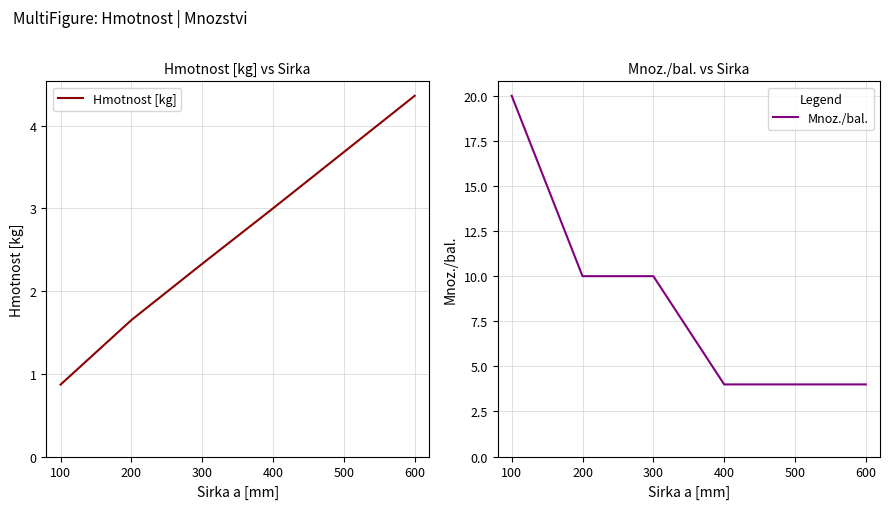

What is the sum of the Hmotnost [kg] values at 600 and 100?

5.2